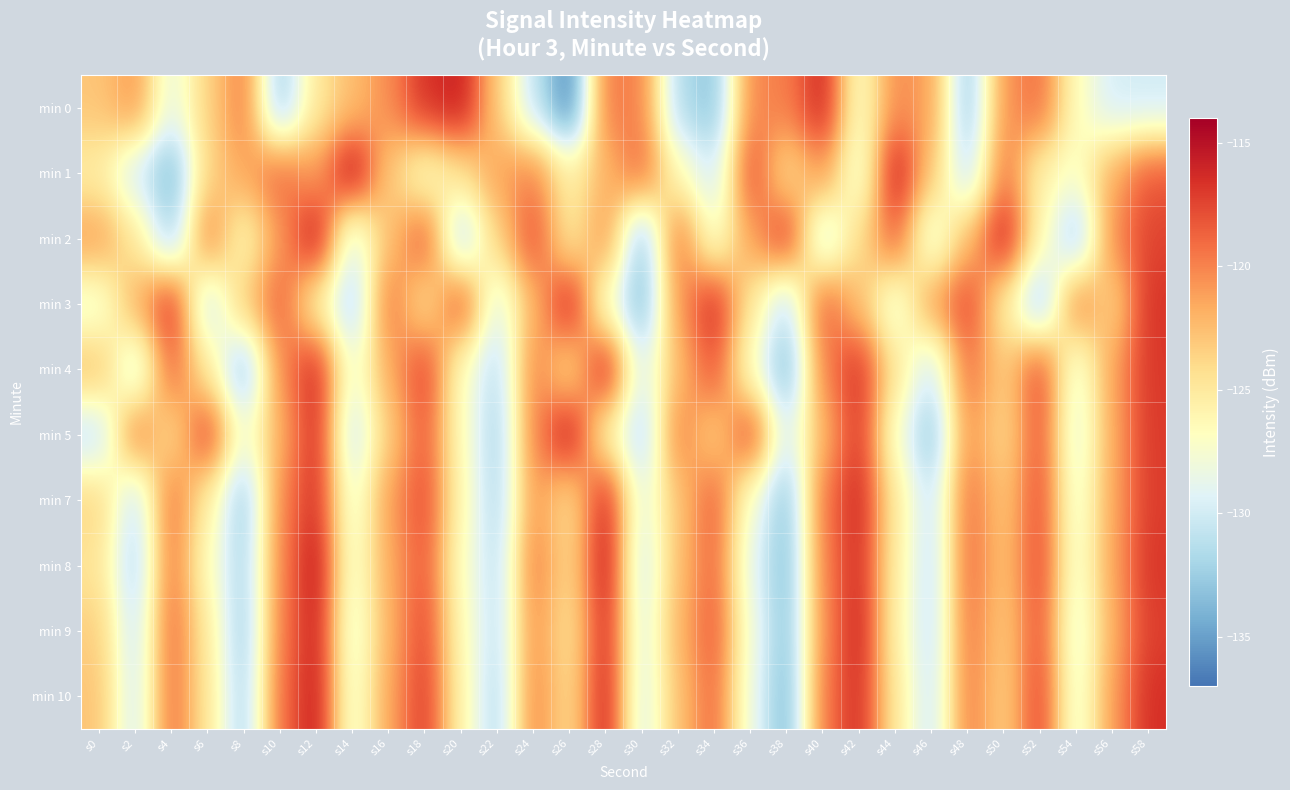

Rank the series by their maximum value, from lowest to highest.

min 7, min 3, min 4, min 9, min 0, min 5, min 10, min 2, min 8, min 1